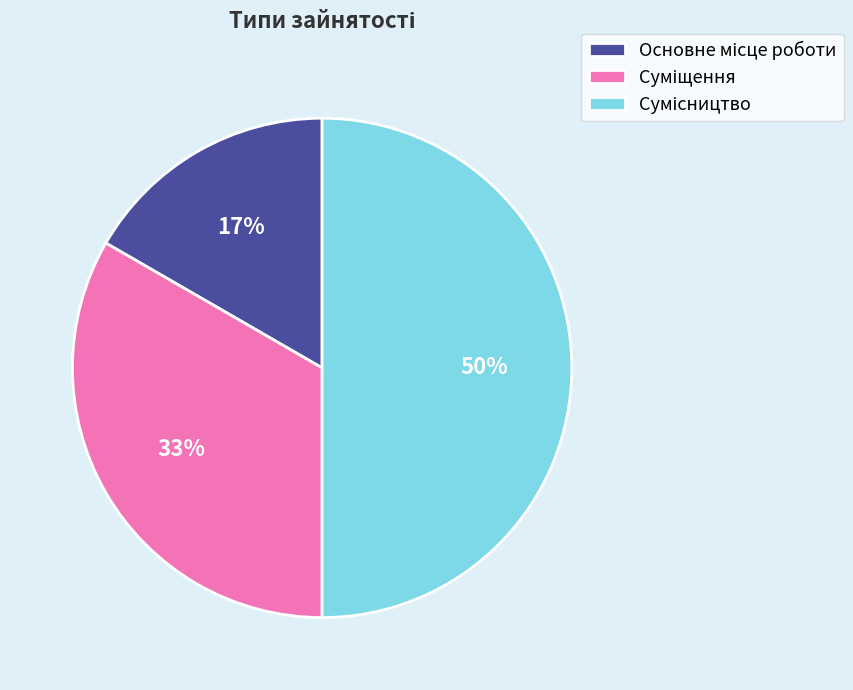

To the nearest percent, what is the average slice percentage?

33%